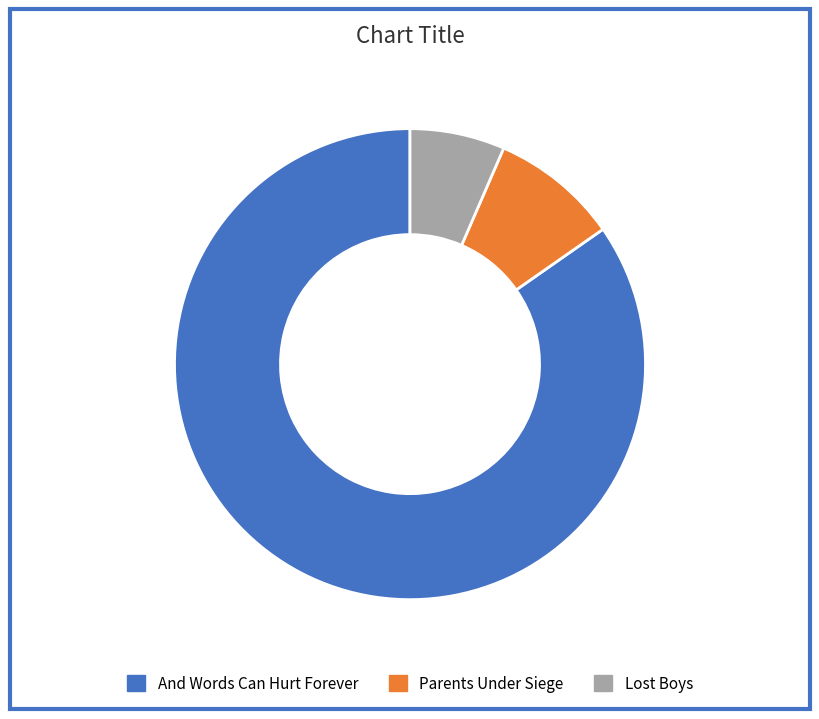

Is there any slice that represents more than half of the pie?

Yes